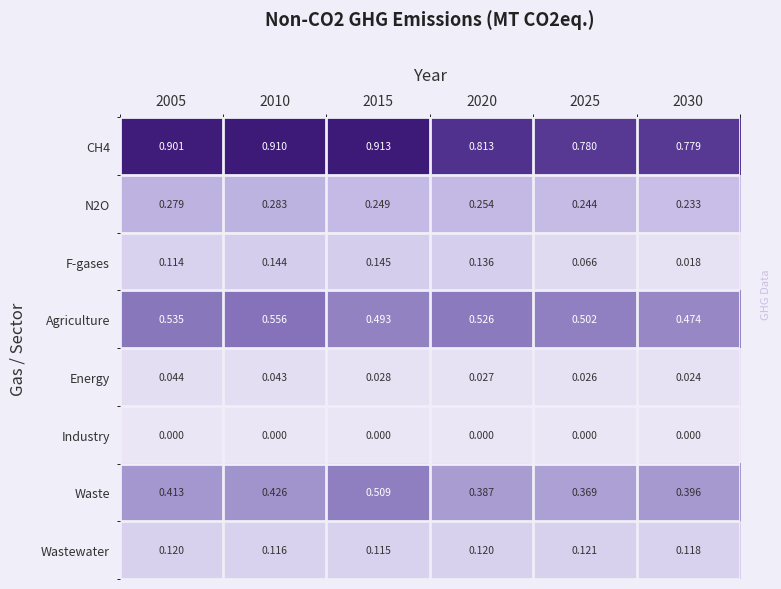

Which series has the widest spread of values?

Waste